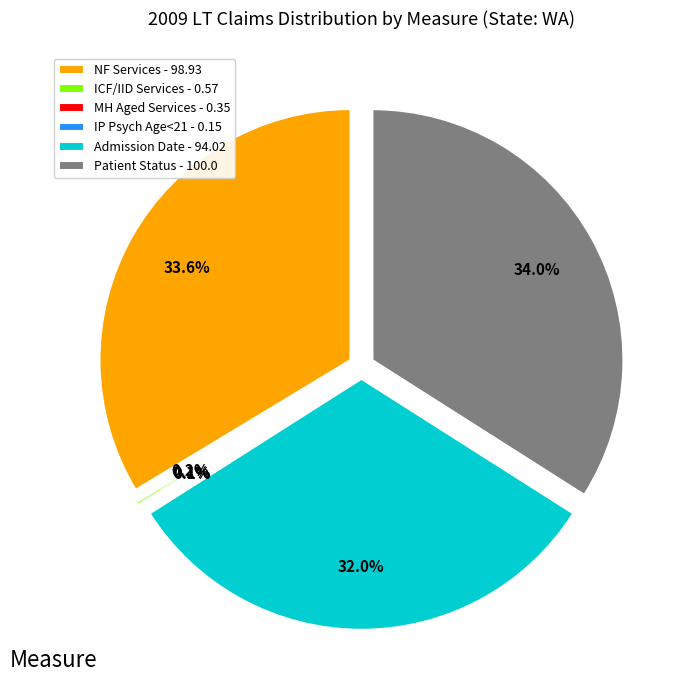

How many segments does this pie chart have?

6